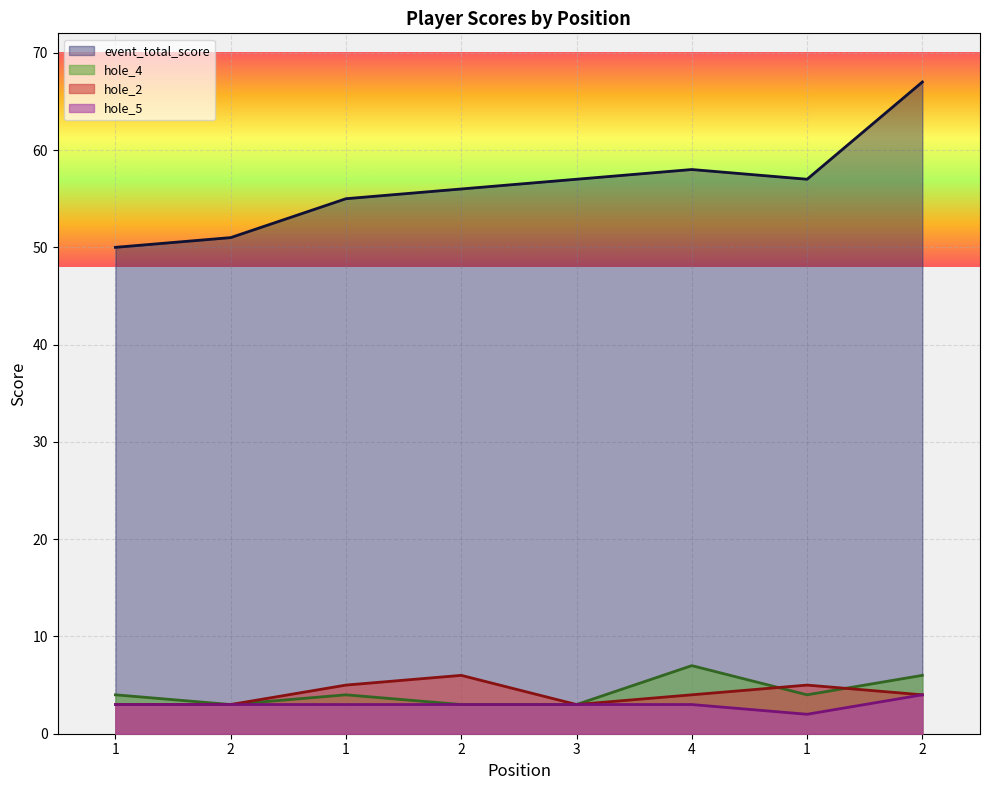

How many lines are shown in the chart?

4